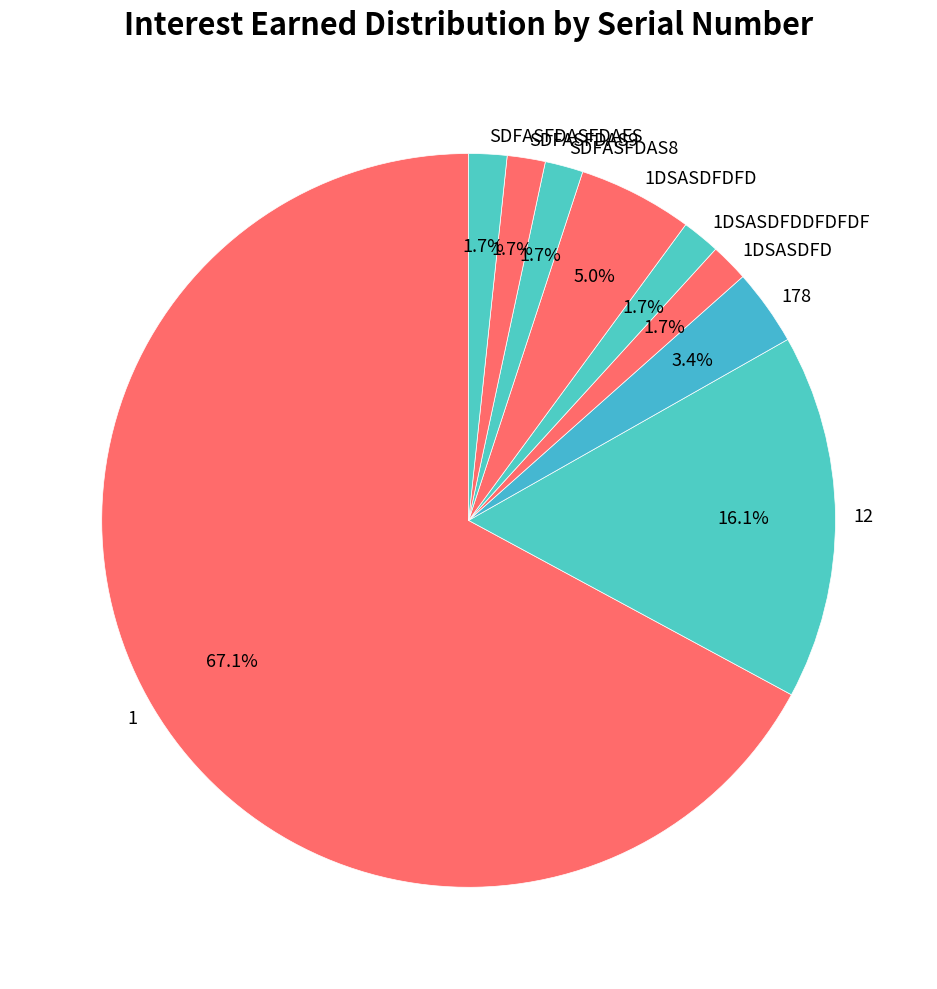

Do SDFASFDASFDAFS and SDFASFDAS9 together represent more than half of the pie?

No